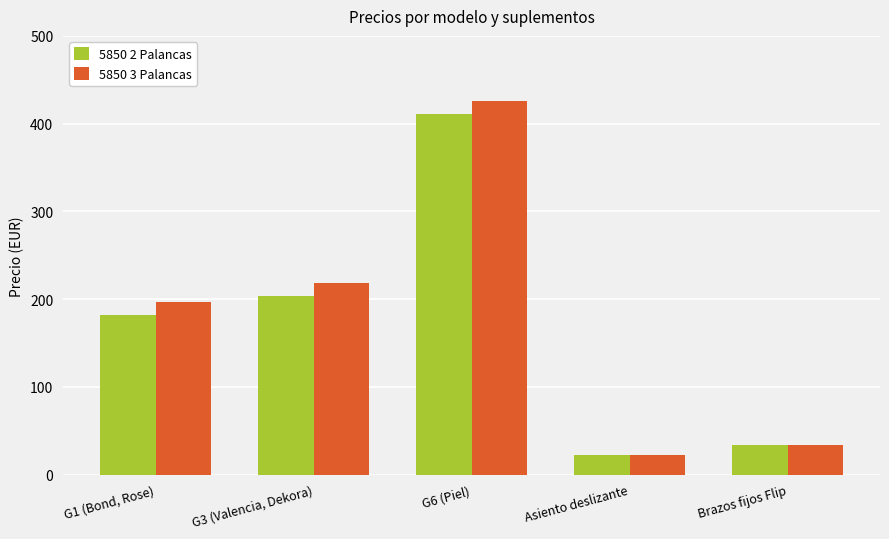

Rank the series by their maximum value, from highest to lowest.

5850 3 Palancas, 5850 2 Palancas